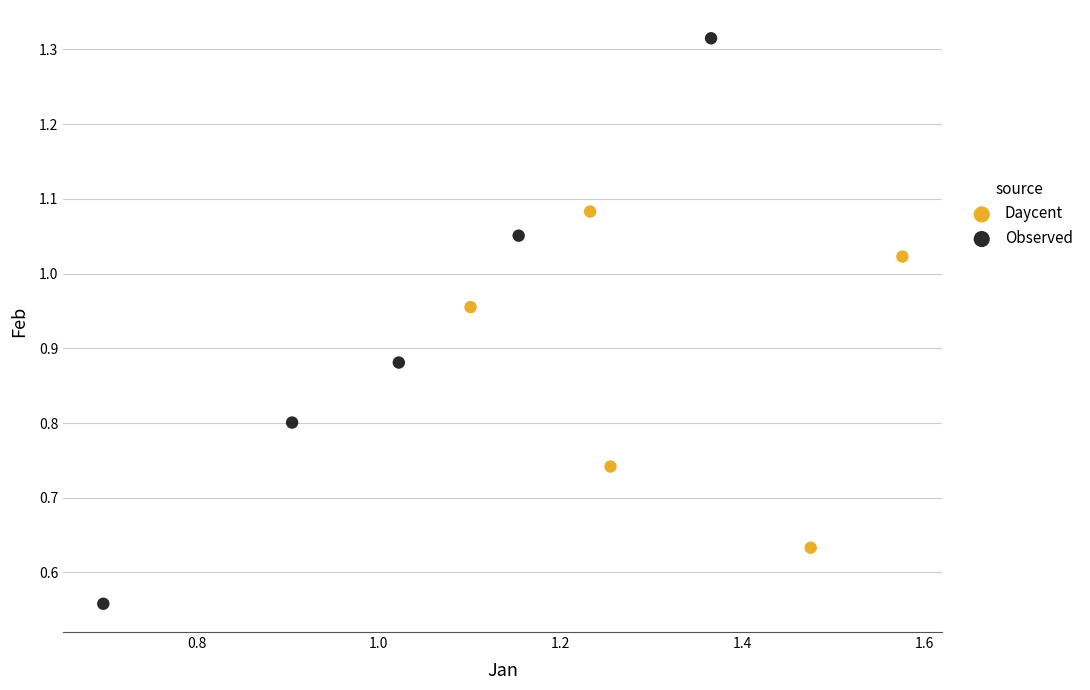

Which series contains the lowest Y value?

Observed